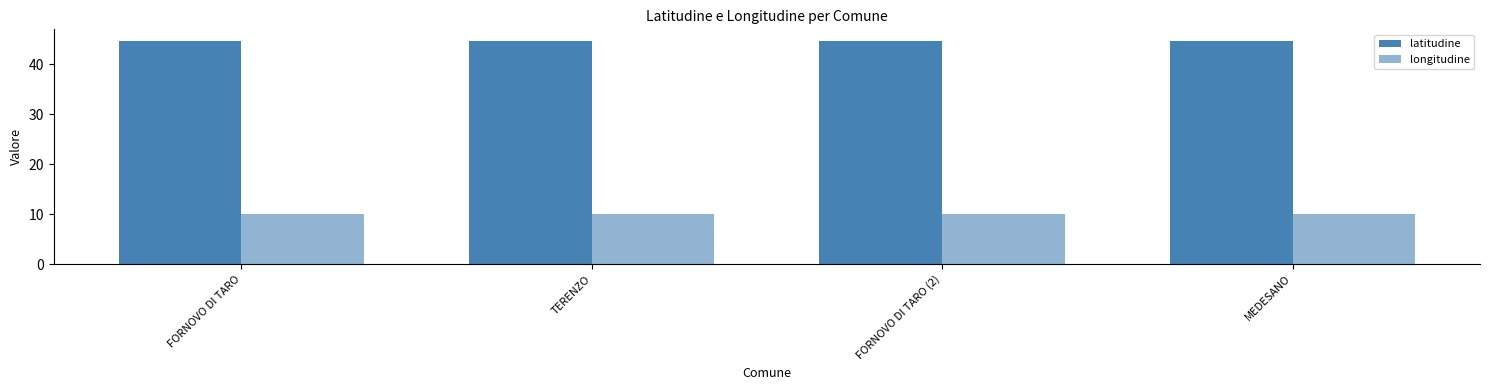

How many groups of bars are there?

4